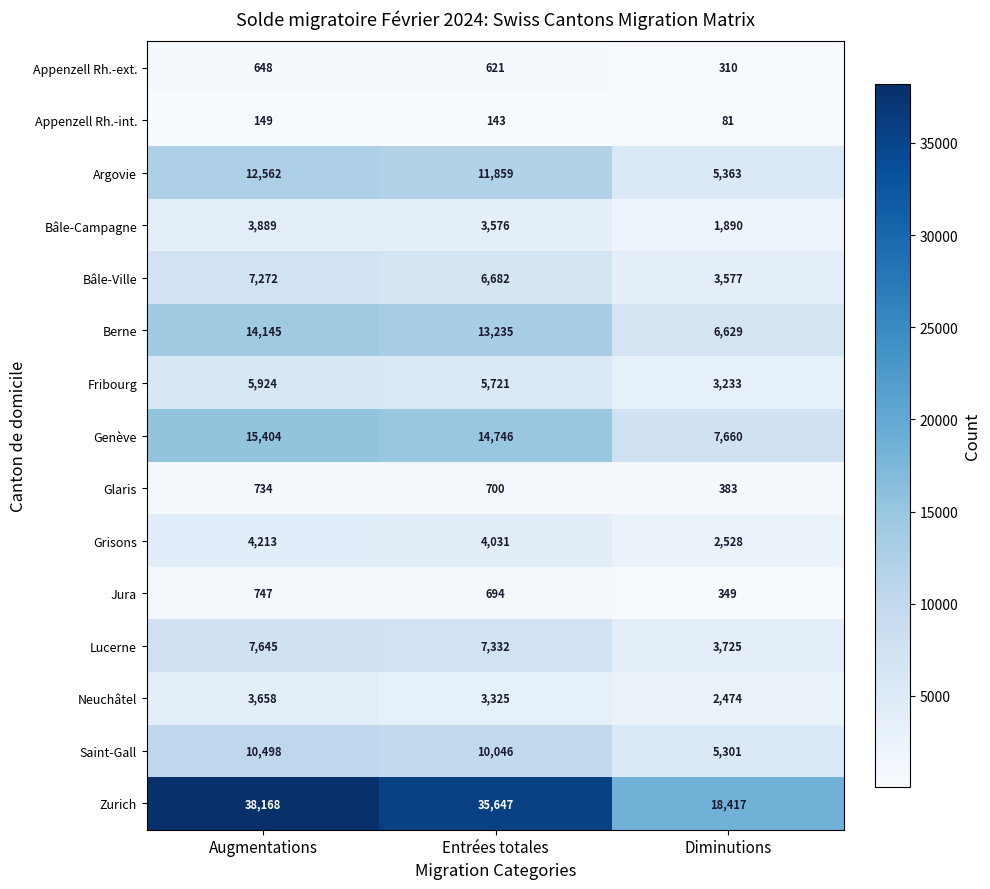

List the series in order of their peak value, lowest first.

Appenzell Rh.-int., Appenzell Rh.-ext., Glaris, Jura, Neuchâtel, Bâle-Campagne, Grisons, Fribourg, Bâle-Ville, Lucerne, Saint-Gall, Argovie, Berne, Genève, Zurich